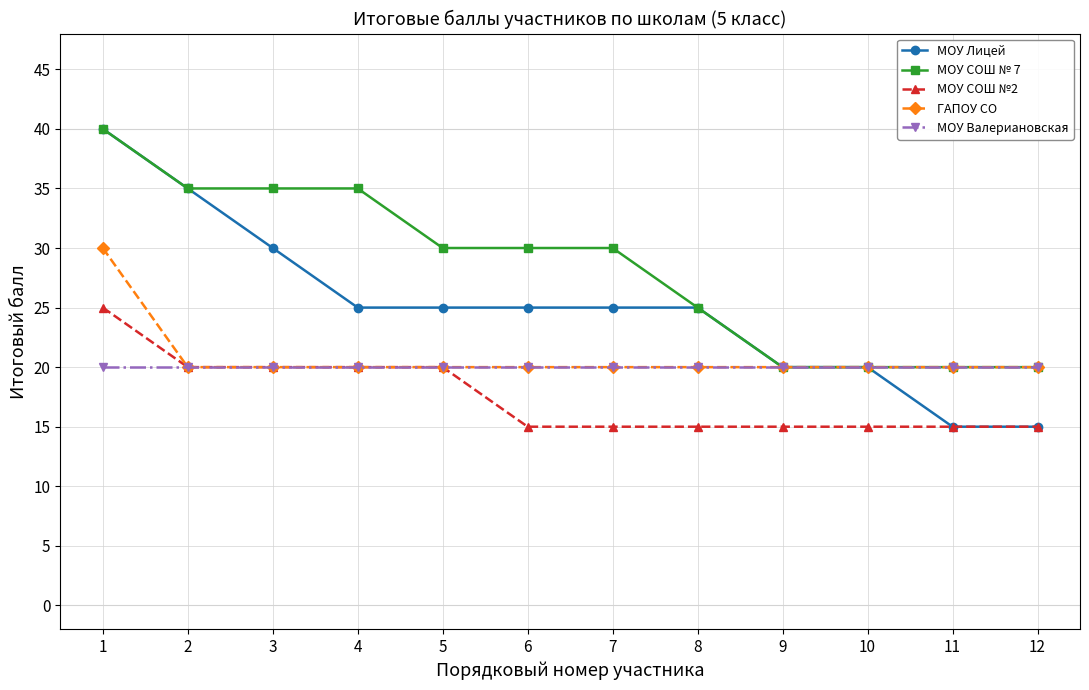

Reading right to left, list all the values displayed in this chart.

МОУ Лицей: 15	15	20	20	25	25	25	25	25	30	35	40
МОУ СОШ № 7: 20	20	20	20	25	30	30	30	35	35	35	40
МОУ СОШ №2: 15	15	15	15	15	15	15	20	20	20	20	25
ГАПОУ СО: 20	20	20	20	20	20	20	20	20	20	20	30
МОУ Валериановская: 20	20	20	20	20	20	20	20	20	20	20	20